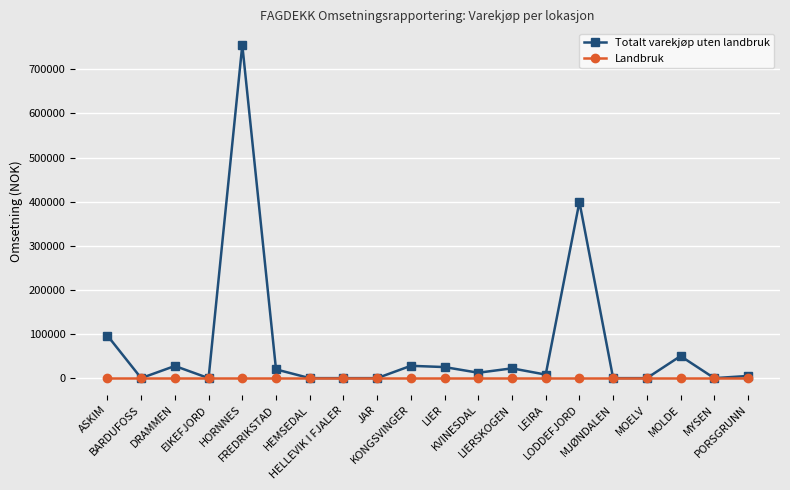

List the series in order of their overall mean, lowest first.

Landbruk, Totalt varekjøp uten landbruk